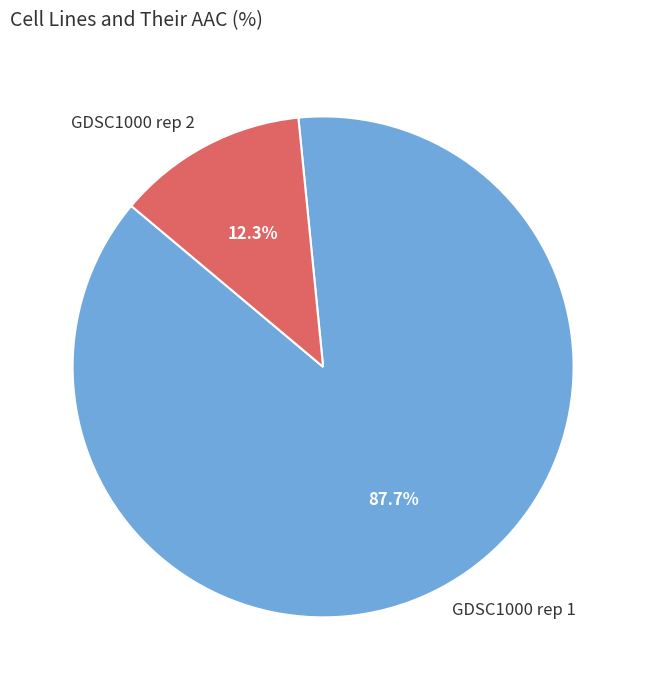

What portion of the pie excludes GDSC1000 rep 1?

12.3%